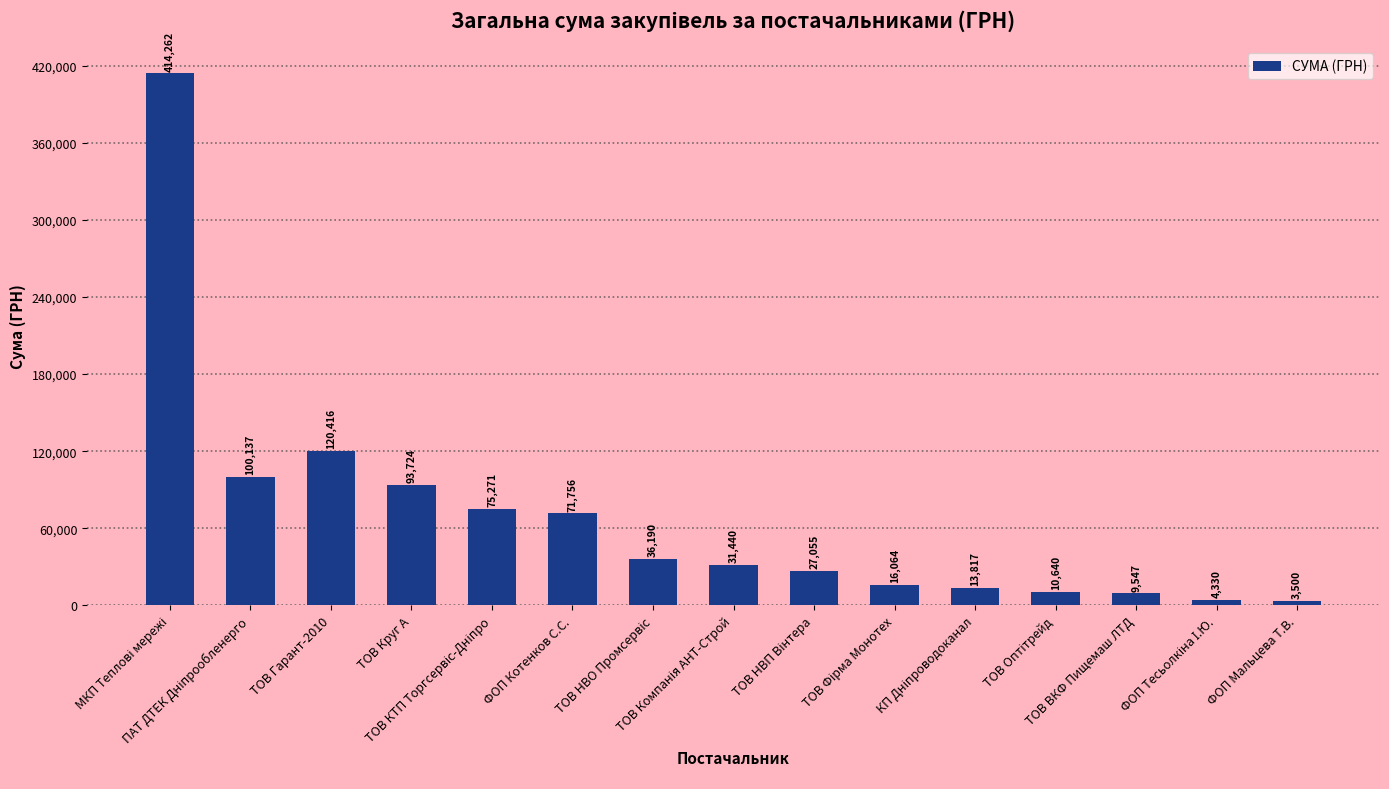

How many categories are shown in the chart?

15